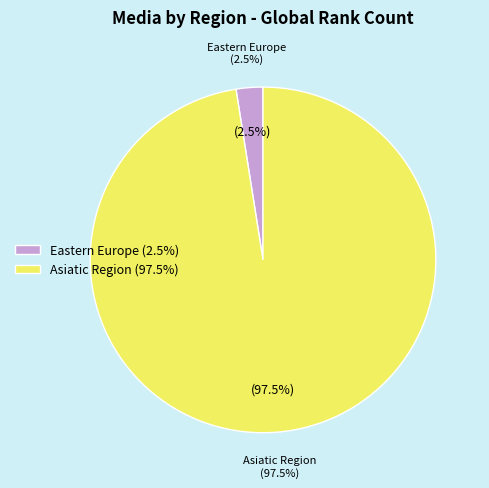

Which slice is the largest?

Asiatic Region